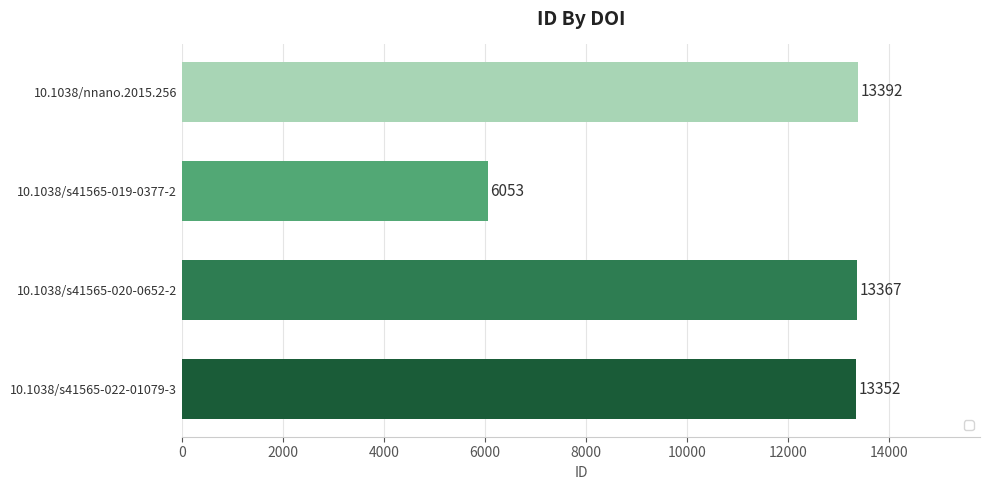

Which has a higher value, 10.1038/s41565-020-0652-2 or 10.1038/nnano.2015.256?

10.1038/nnano.2015.256